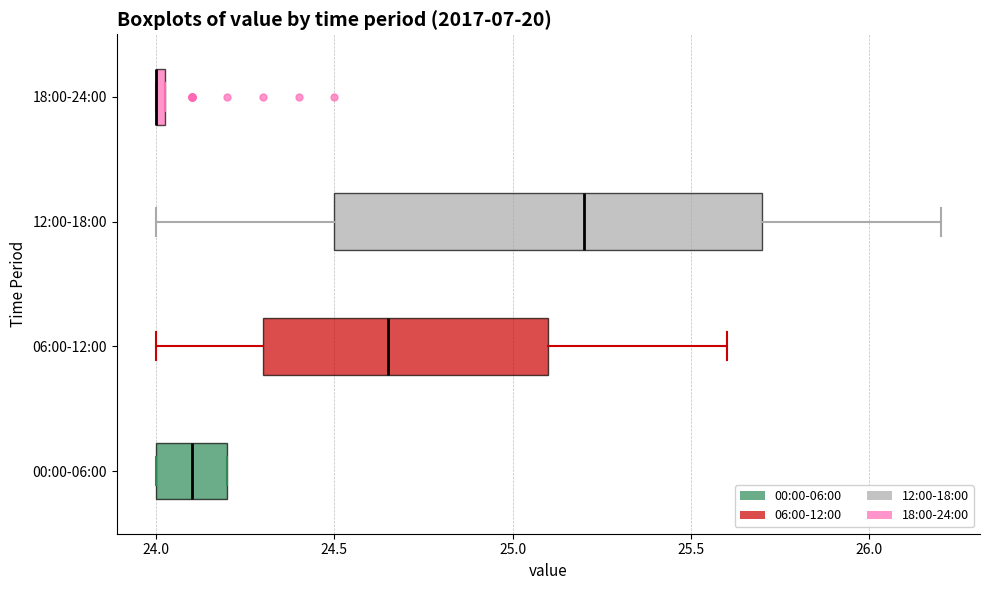

Where does the median line of the box for 12:00-18:00 sit on the x-axis? The values are not printed on the chart, so give them approximately, as read against the axis.

25.20